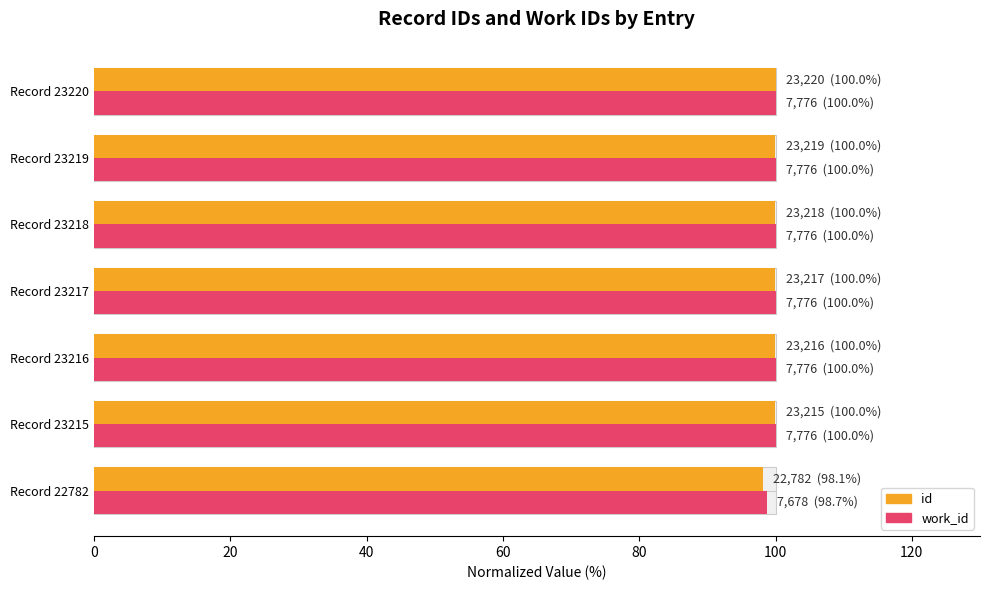

Rank the series by their average value, from lowest to highest.

id, work_id